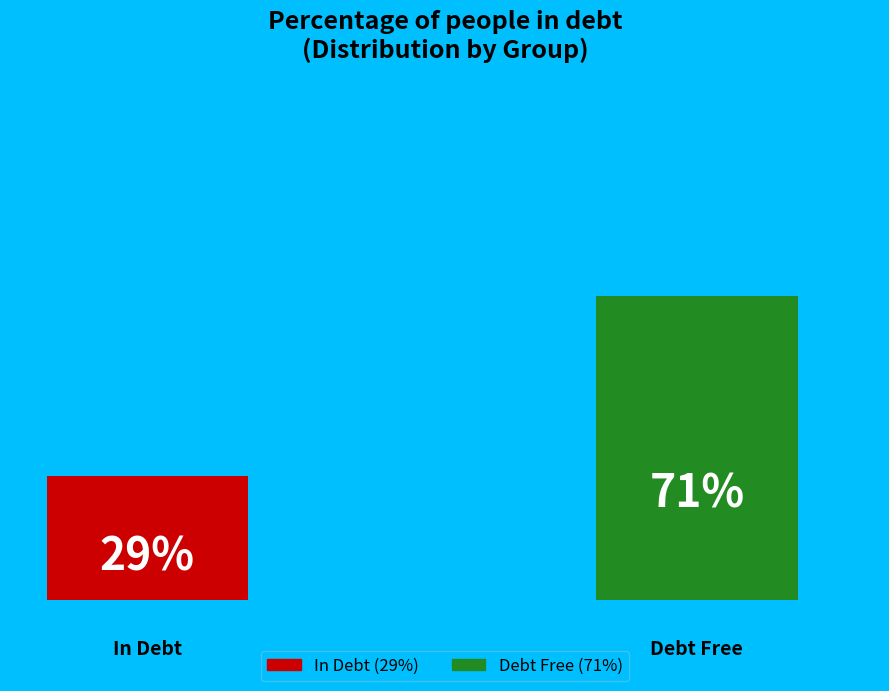

Do 6 and 8 together represent more than half of the pie?

No